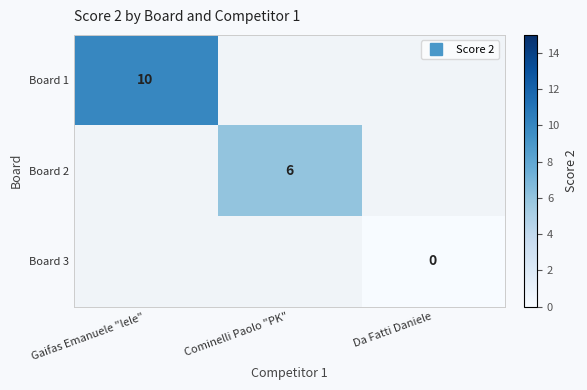

Rank the series by their maximum value, from highest to lowest.

Board 1, Board 2, Board 3